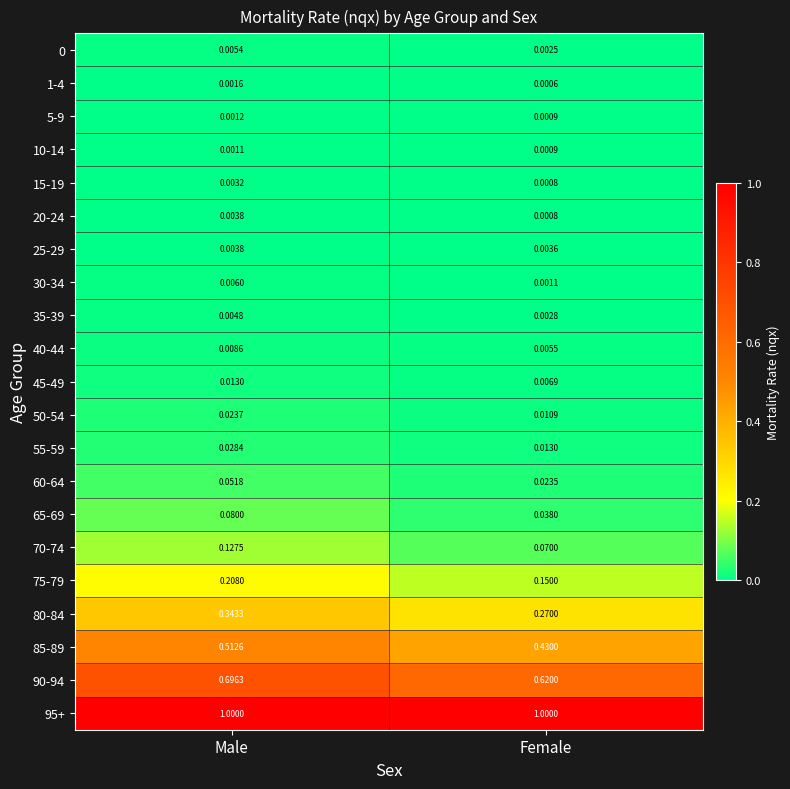

At which label does 90-94 reach its peak?

Male